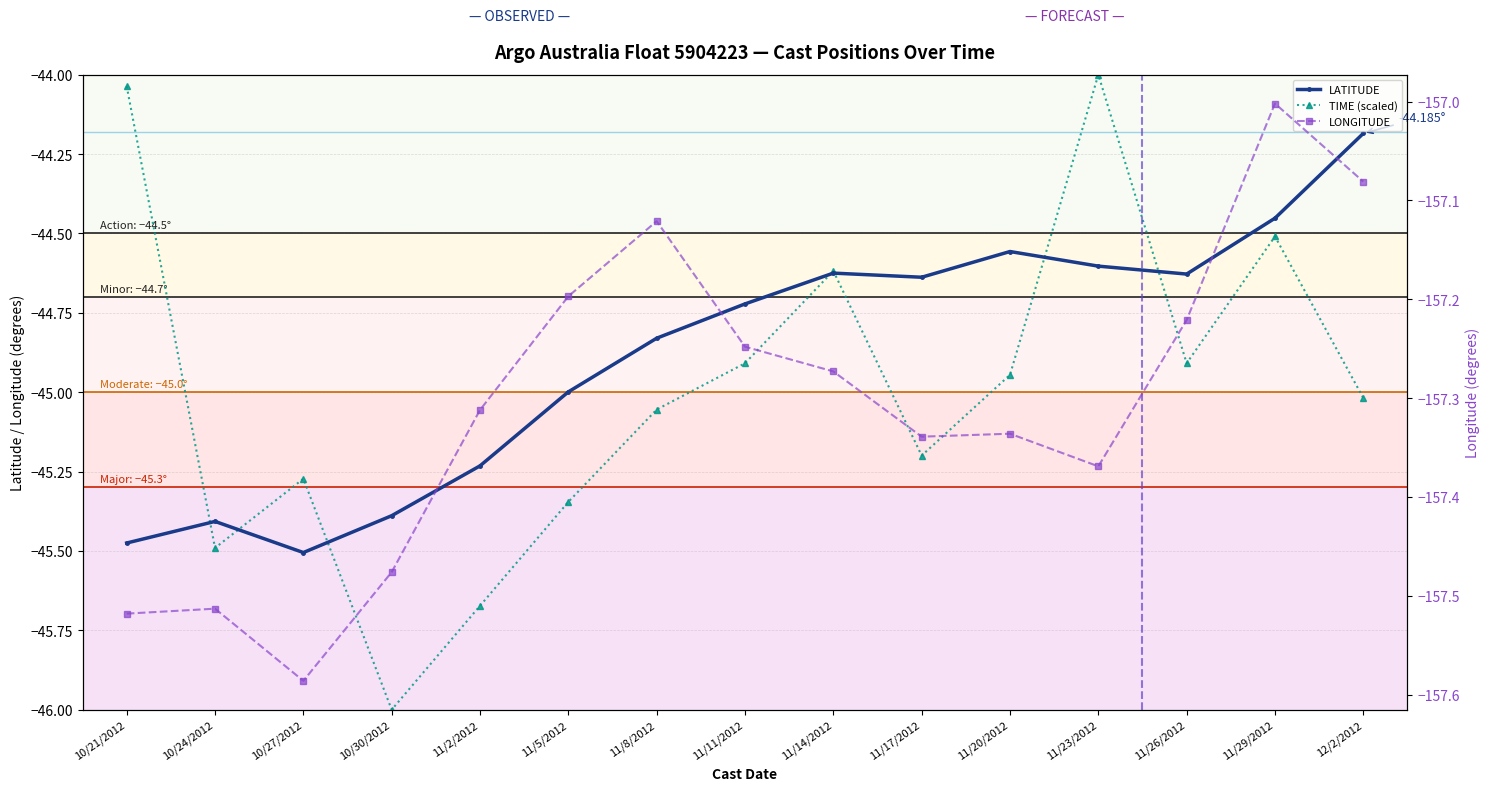

Is the value of LONGITUDE at 11/26/2012 greater than the value of TIME (scaled) at 10/30/2012?

No